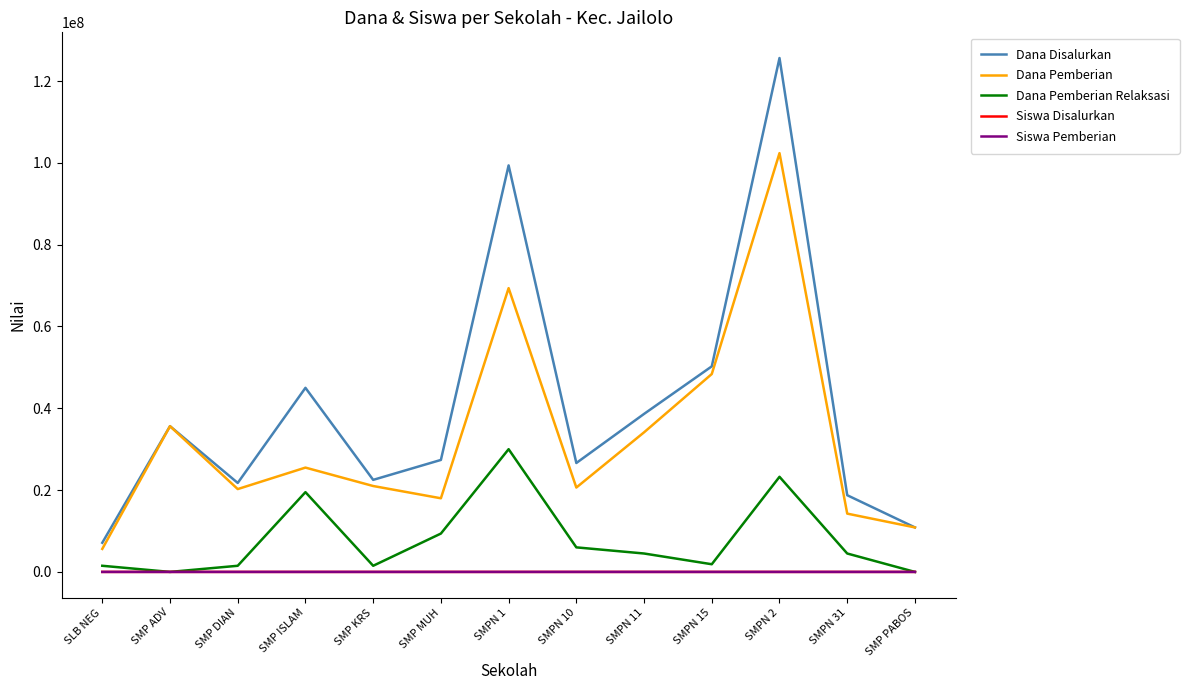

Where is the first local minimum for Dana Pemberian Relaksasi?

SMP ADV